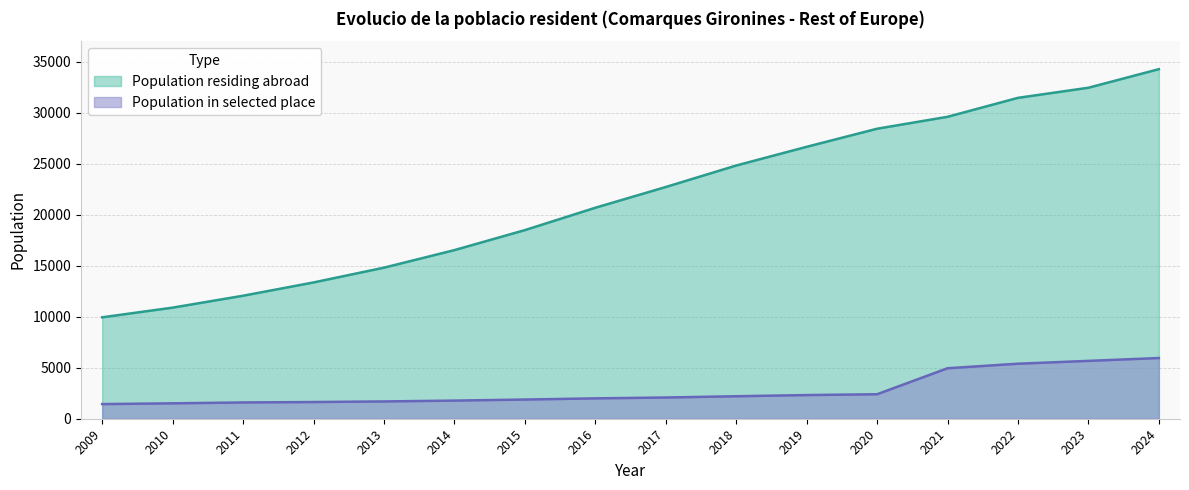

What is the value of the 8th point from the left?

20681